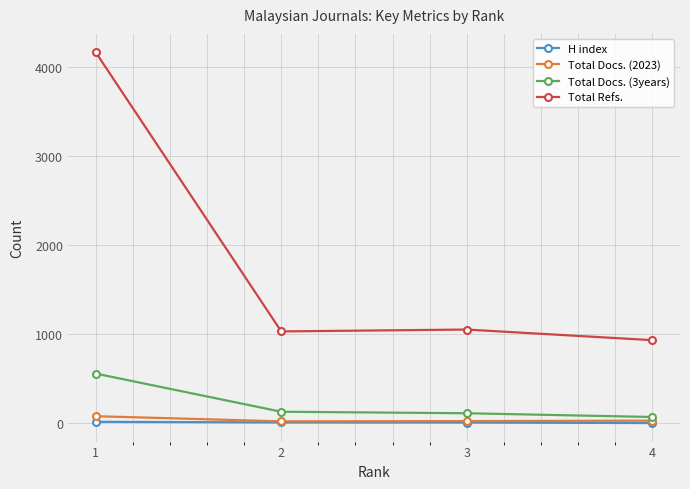

How many lines are shown in the chart?

4